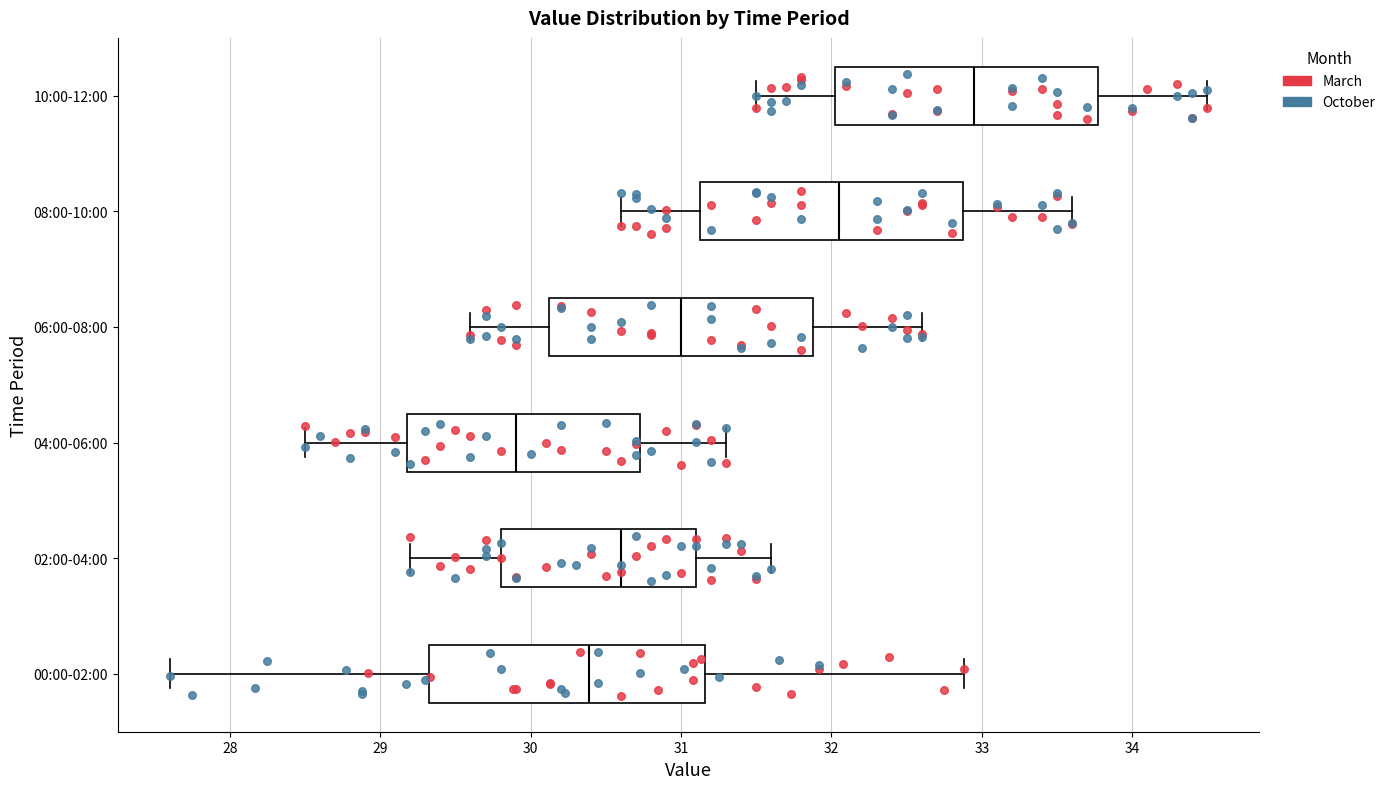

Reading bottom to top, read every box against the x-axis: the position of its median line, the range the box covers, and the ends of its whiskers. The values are not printed on the chart, so give them approximately, as read against the axis.

00:00-02:00: median 30.4, box 29.3 to 31.2, whiskers 27.6 to 32.9
02:00-04:00: median 30.6, box 29.8 to 31.1, whiskers 29.2 to 31.6
04:00-06:00: median 29.9, box 29.2 to 30.7, whiskers 28.5 to 31.3
06:00-08:00: median 31.0, box 30.1 to 31.9, whiskers 29.6 to 32.6
08:00-10:00: median 32.1, box 31.1 to 32.9, whiskers 30.6 to 33.6
10:00-12:00: median 33.0, box 32.0 to 33.8, whiskers 31.5 to 34.5